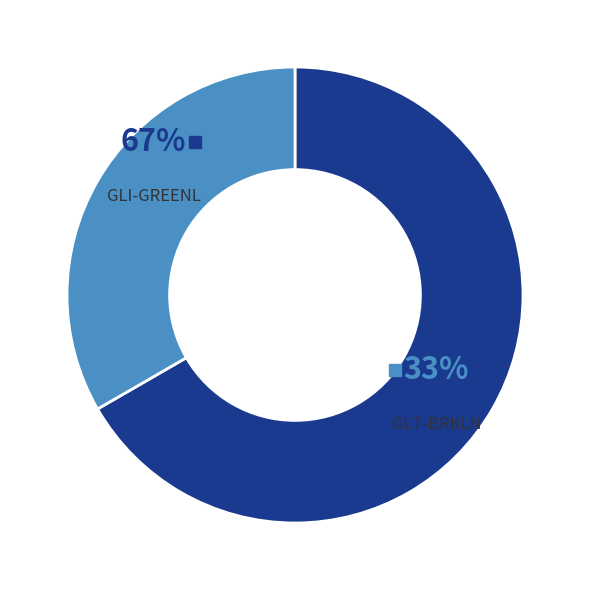

Is GLT-BRKLN the majority of the pie?

No